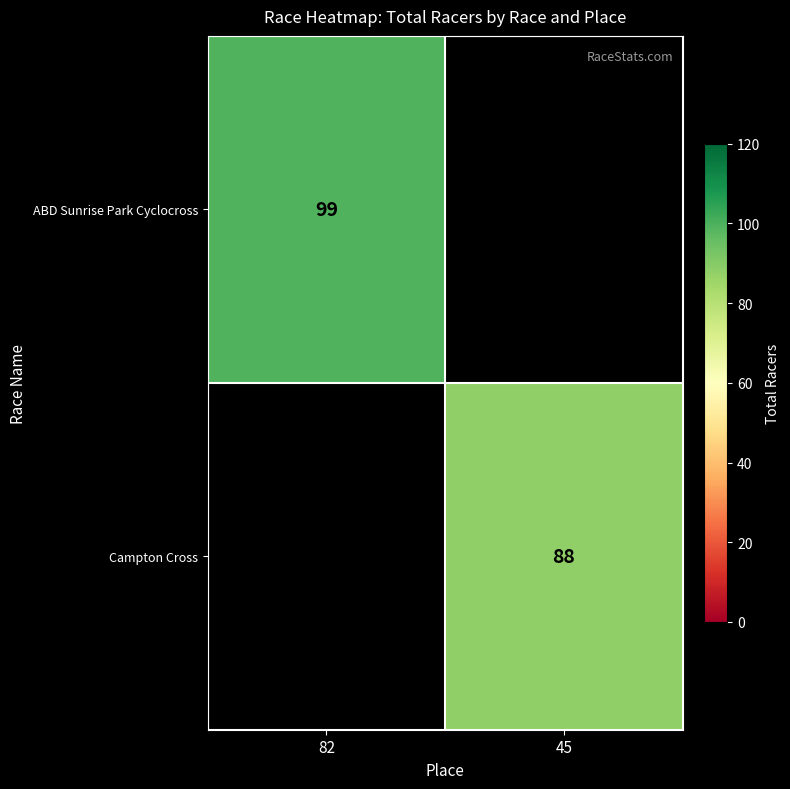

At how many categories does at least one series exceed 89?

1